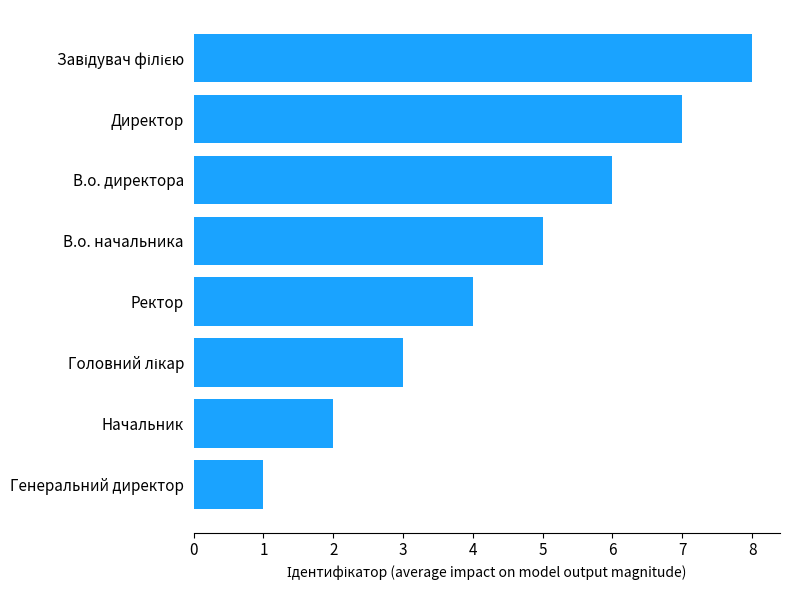

What is the difference between the maximum and minimum values?

7